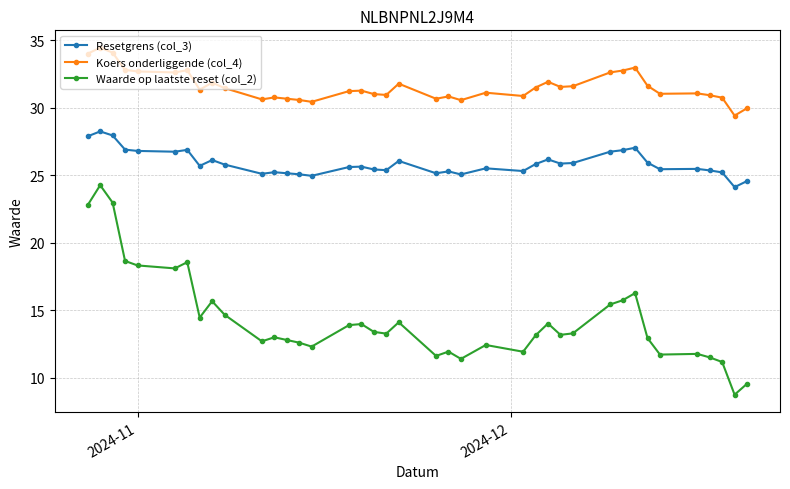

What is the average value of the Resetgrens (col_3) series?

25.9